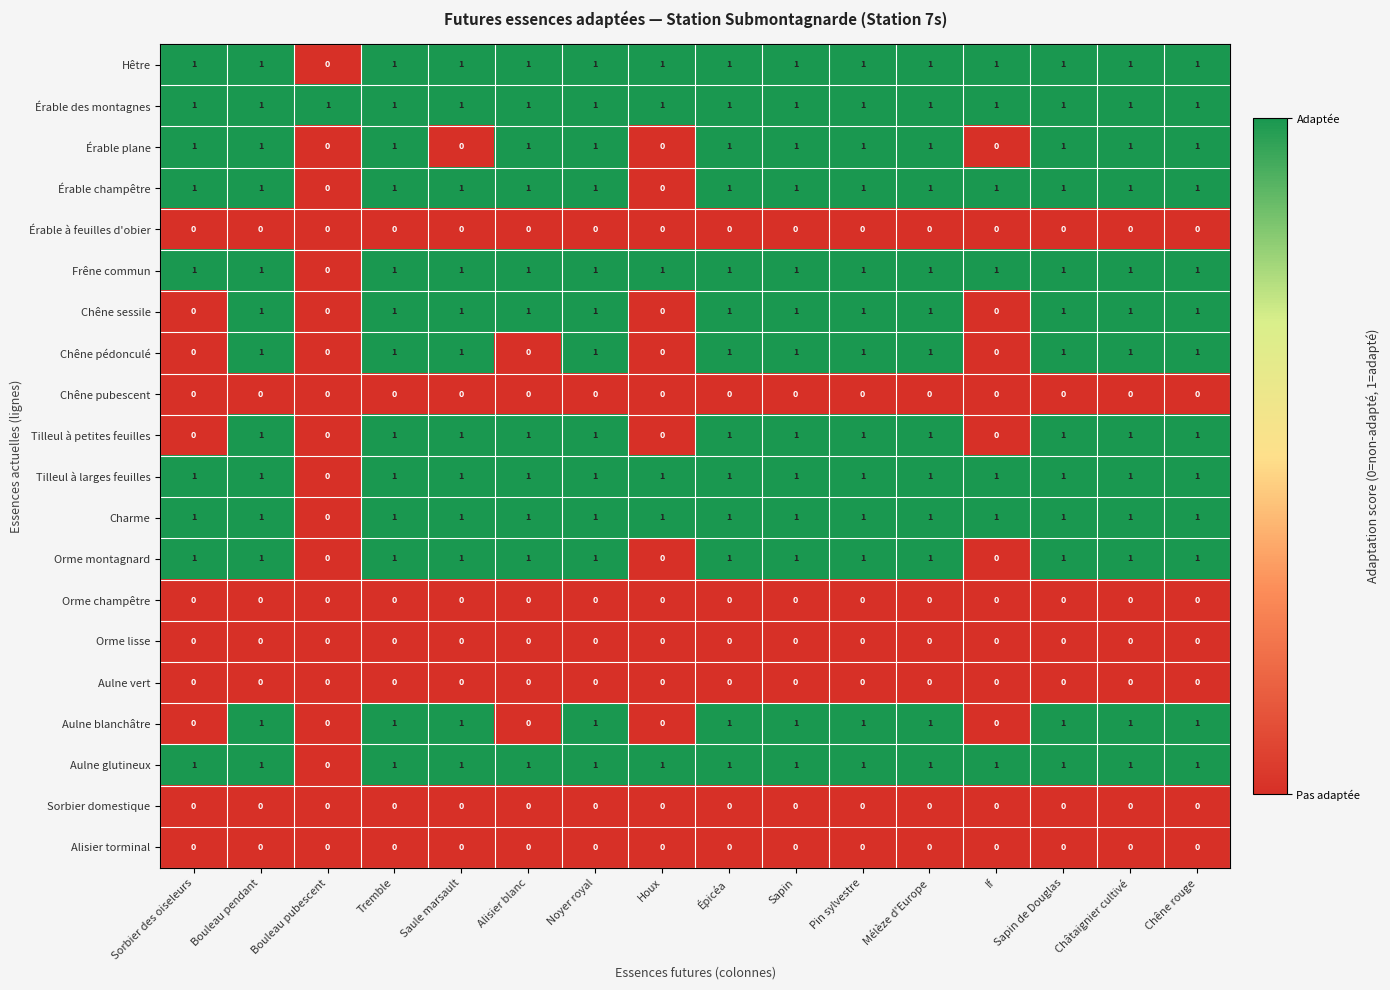

Which series has the largest total across all categories?

Érable des montagnes